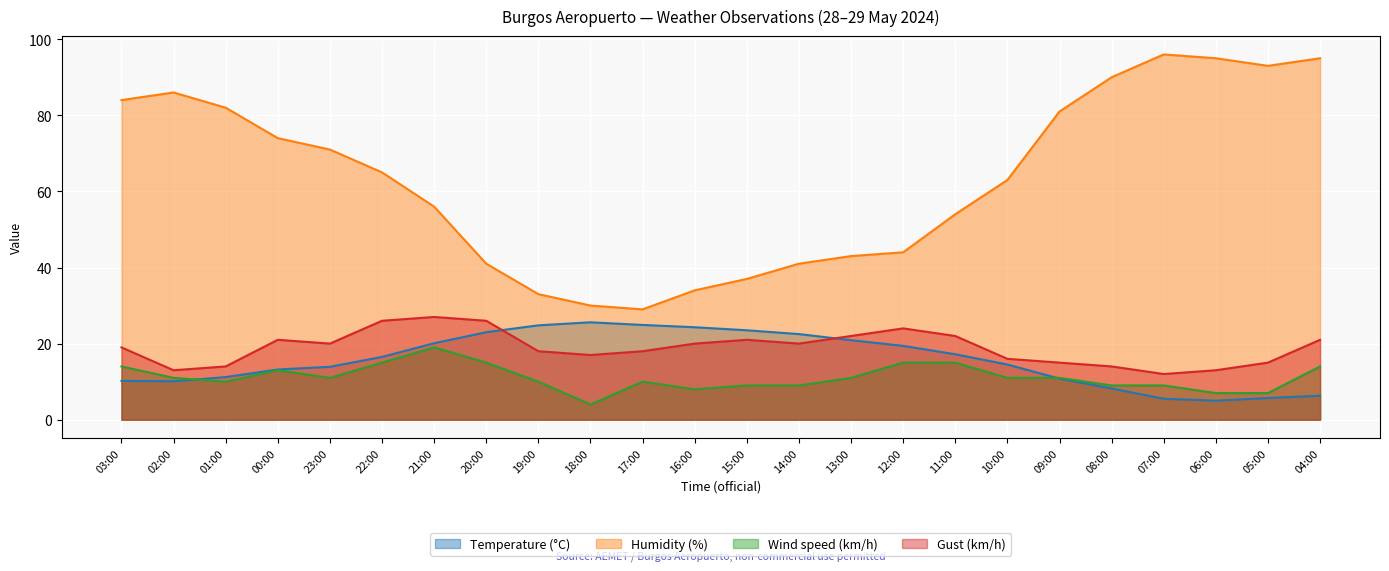

Count the number of data series in this chart.

4